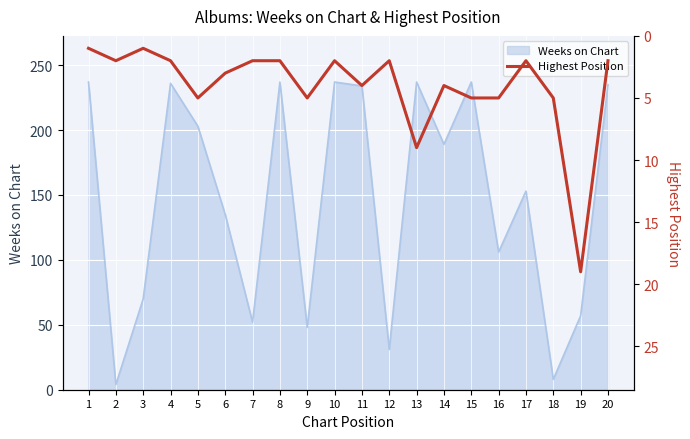

Is it true that Weeks on Chart equals 11 at 12?

False